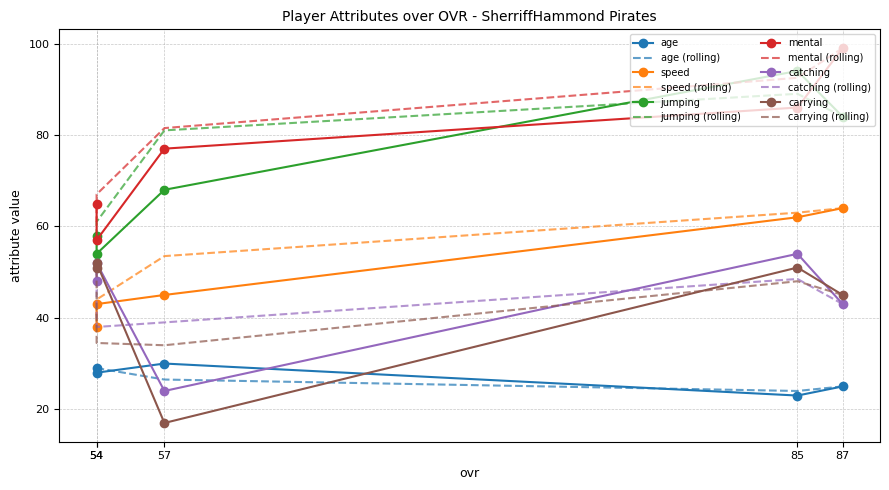

Is it true that catching equals 24 at 57?

True